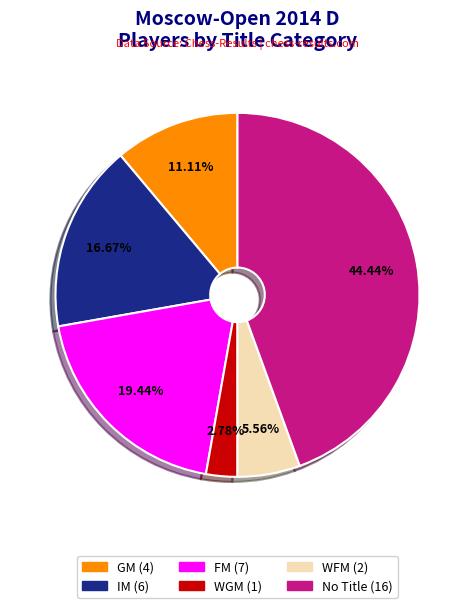

Do No Title (16) and GM (4) together represent more than half of the pie?

Yes